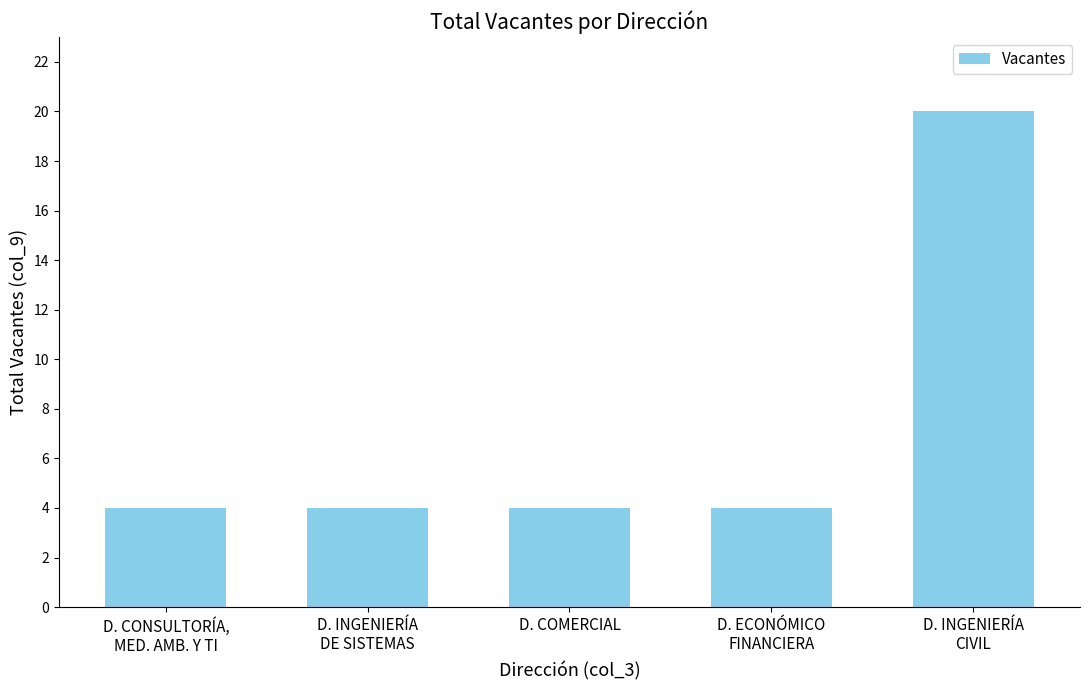

What is the average value?

7